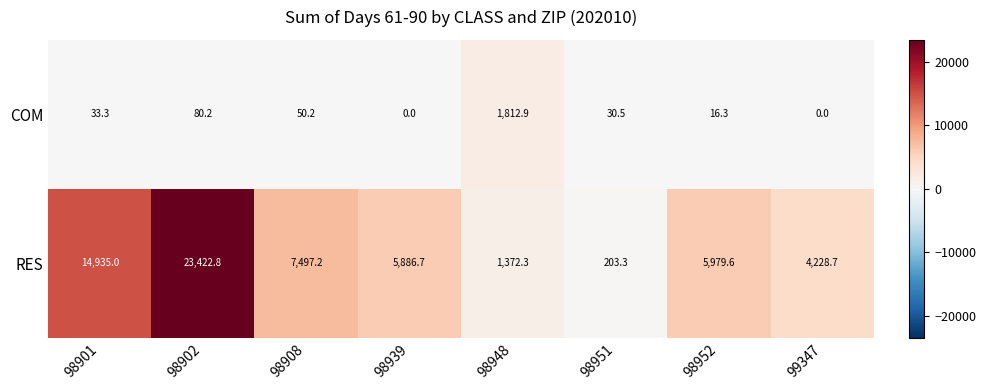

At 98948, list the series in order from smallest to largest.

RES, COM